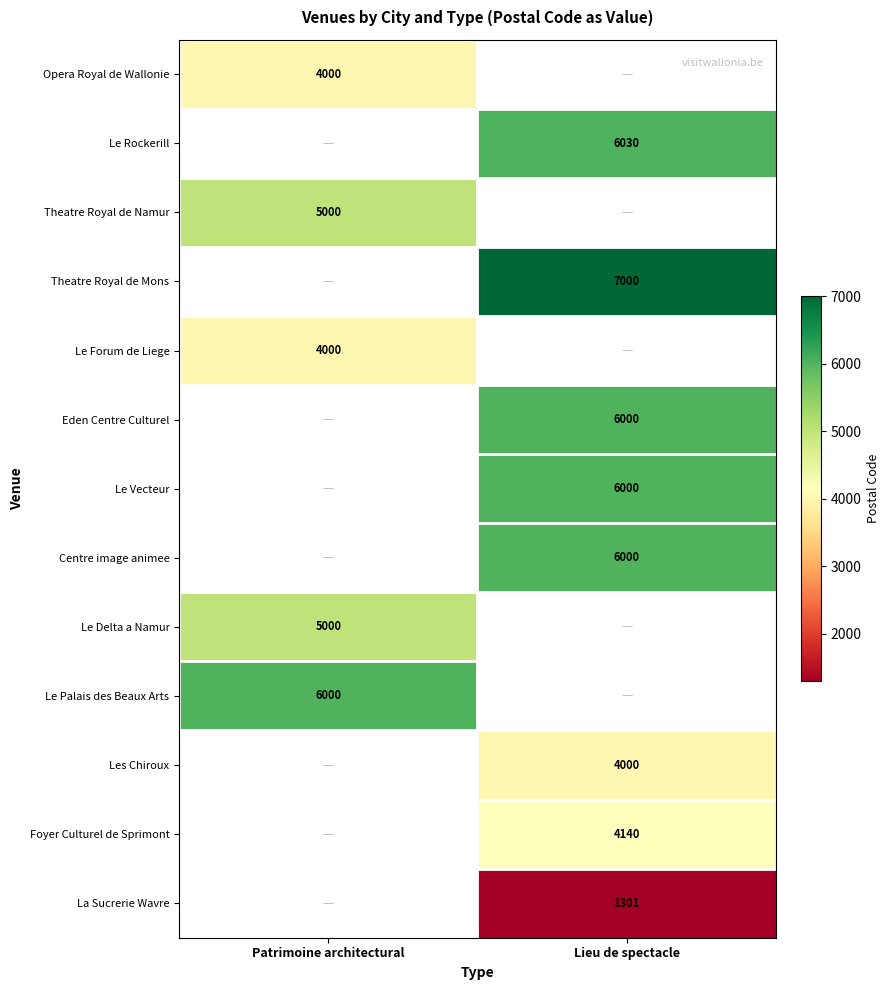

Which has a higher value, Patrimoine architectural or Lieu de spectacle?

Lieu de spectacle